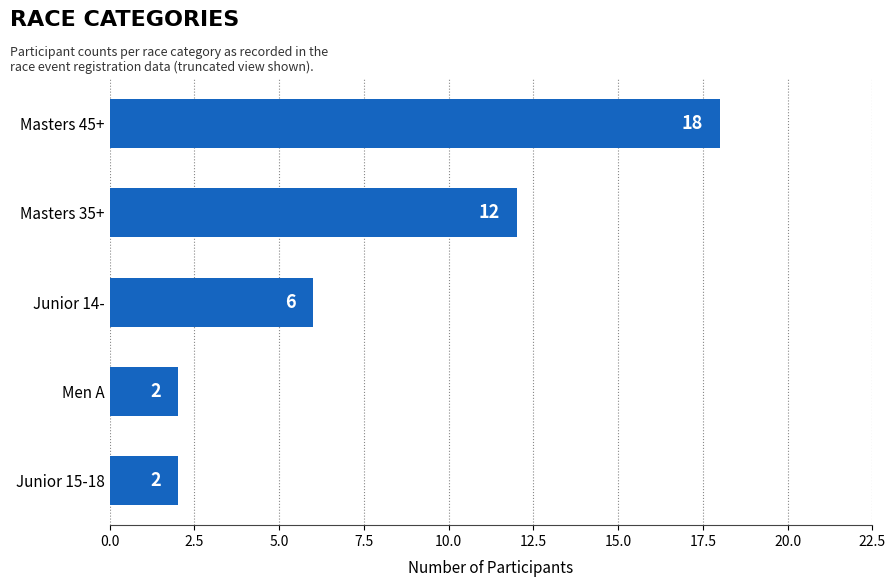

Are the bars grouped side by side (vs. stacked)?

No